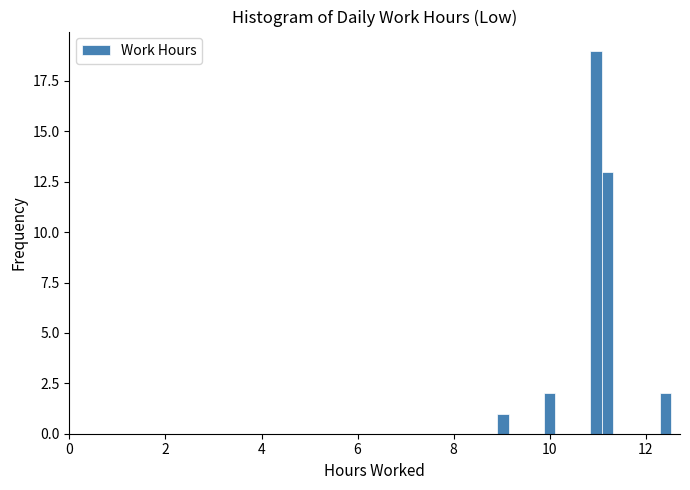

Around what value on the x-axis is the tallest bar? Give the approximate position of its centre, as read against the axis.

11.0